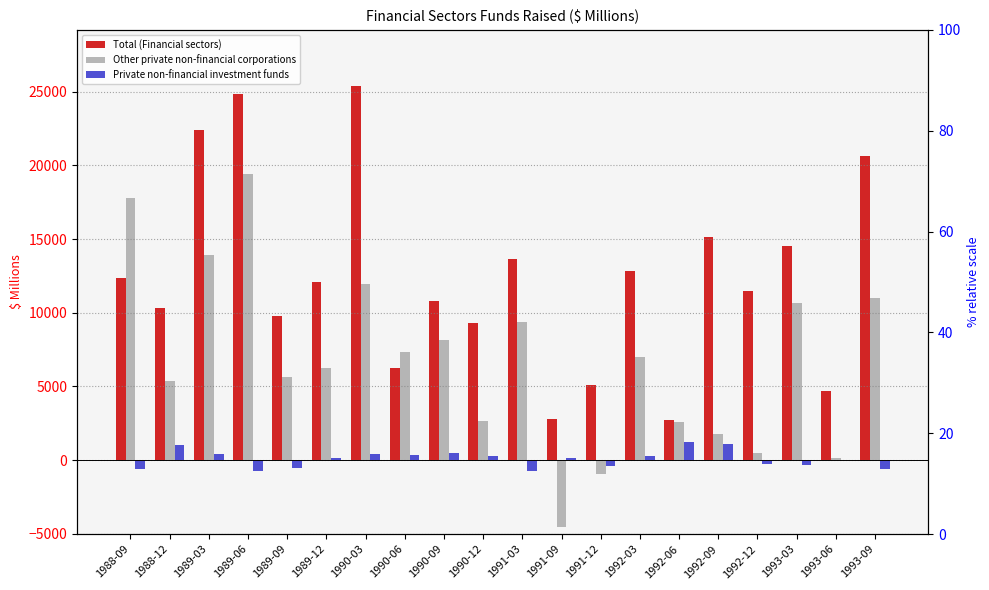

Rank the series by their average value, from lowest to highest.

Private non-financial investment funds, Other private non-financial corporations, Total (Financial sectors)